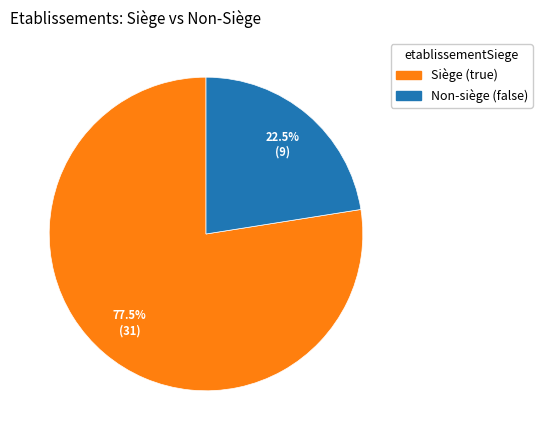

Is there a majority slice in this chart?

Yes